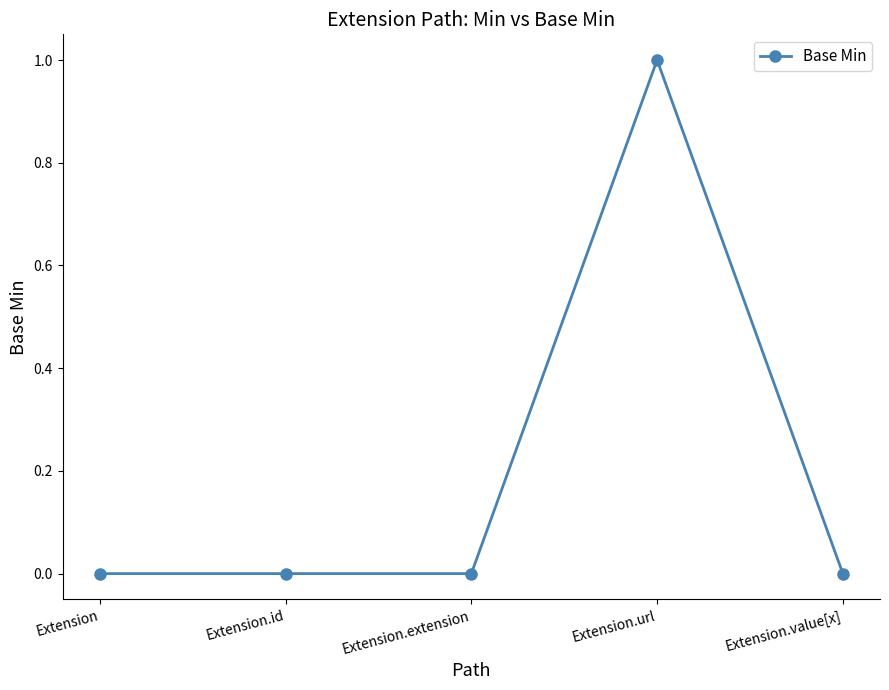

At which category does the chart reach its peak across all series?

Extension.url